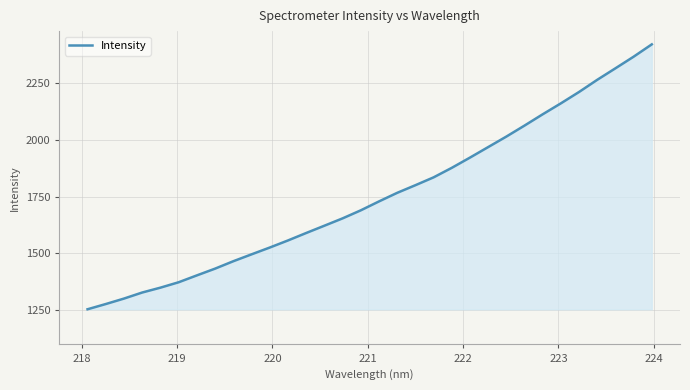

Count the number of categories in the chart.

32